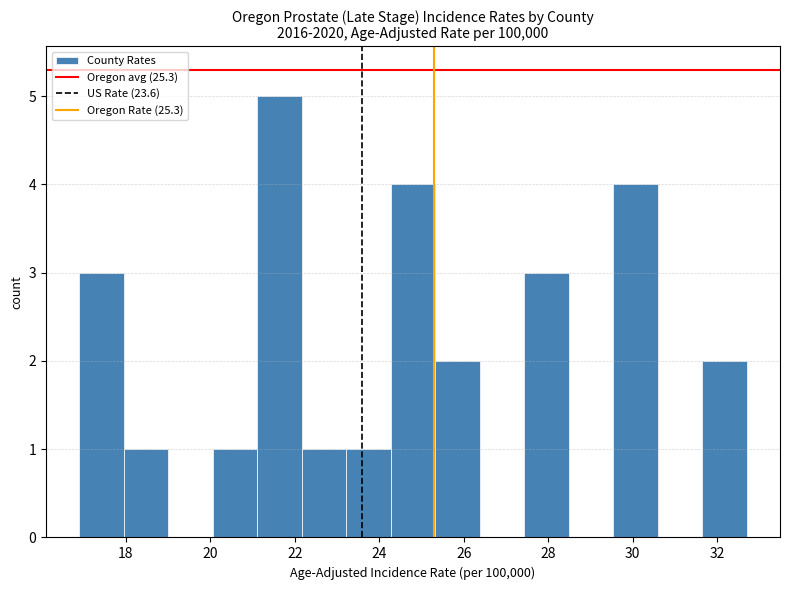

Reading left to right, list every bar in this chart as the range it spans on the x-axis followed by its height. Neither the bar edges nor the heights are printed on the chart, so give them approximately, as read against the axes.

17.0 to 18.0: 3
18.0 to 19.0: 1
19.0 to 20.0: 0
20.0 to 21.2: 1
21.2 to 22.2: 5
22.2 to 23.2: 1
23.2 to 24.2: 1
24.2 to 25.4: 4
25.4 to 26.4: 2
26.4 to 27.4: 0
27.4 to 28.4: 3
28.4 to 29.6: 0
29.6 to 30.6: 4
30.6 to 31.6: 0
31.6 to 32.8: 2